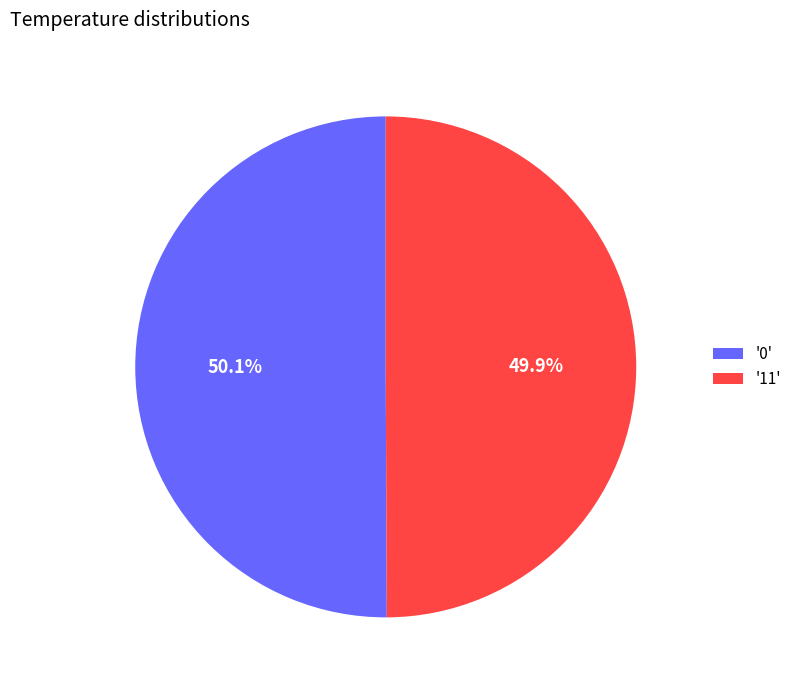

Approximately how many times larger is the value at '0' compared to '11'?

1.0